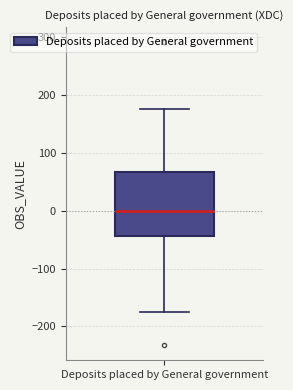

Transcribe this box plot: give where the median line is, the range the box spans, and where the two whiskers end, as read against the y-axis. The values are not printed on the chart, so give them approximately, as read against the axis.

median 0, box -40 to 70, whiskers -170 to 180